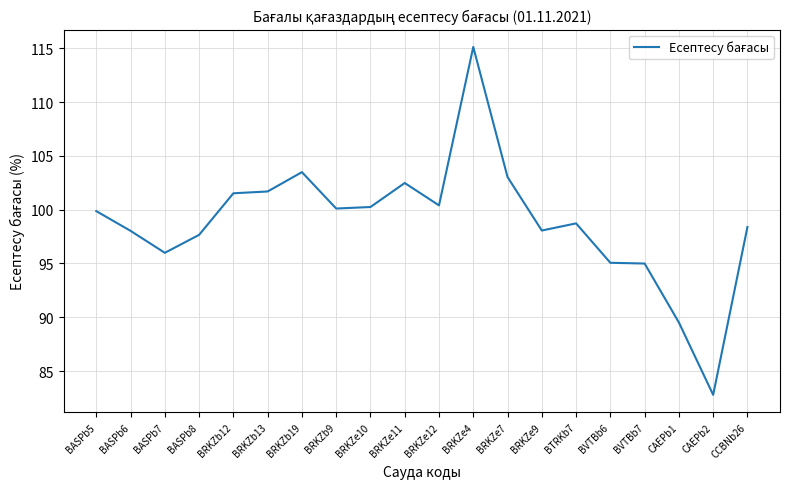

What is the sum of all values?

1977.1